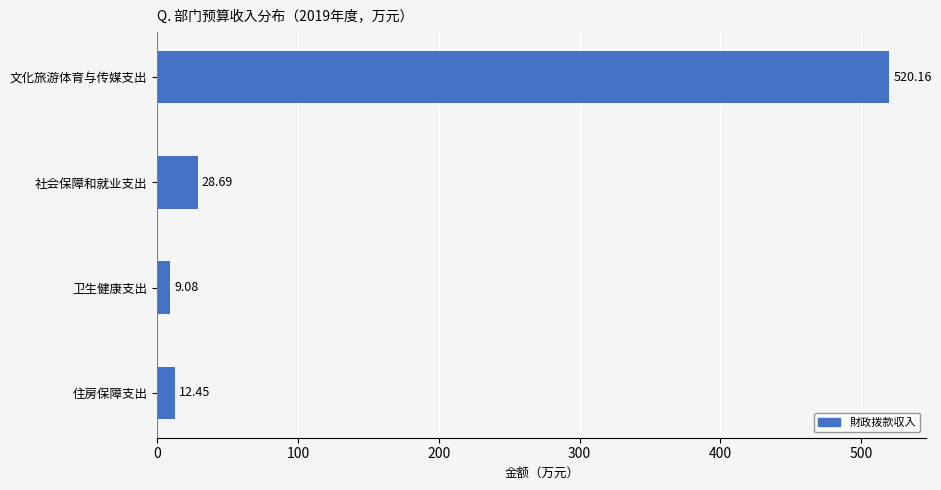

What is the label of the 2nd bar from the top?

社会保障和就业支出